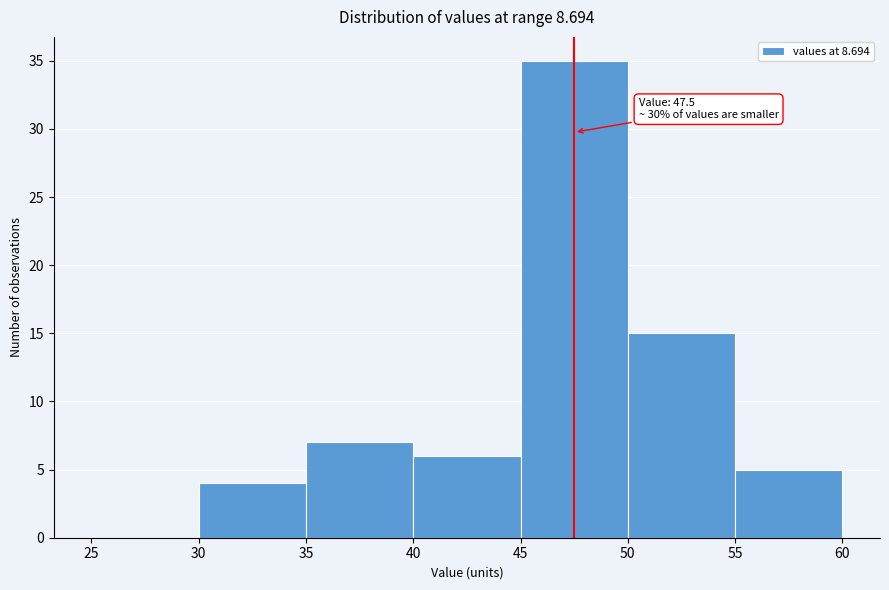

Which range on the x-axis has the tallest bar?

45 to 50